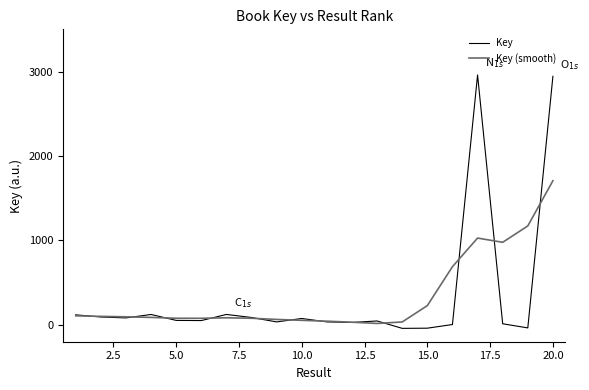

What is the maximum value for Key (smooth)?

1706.8